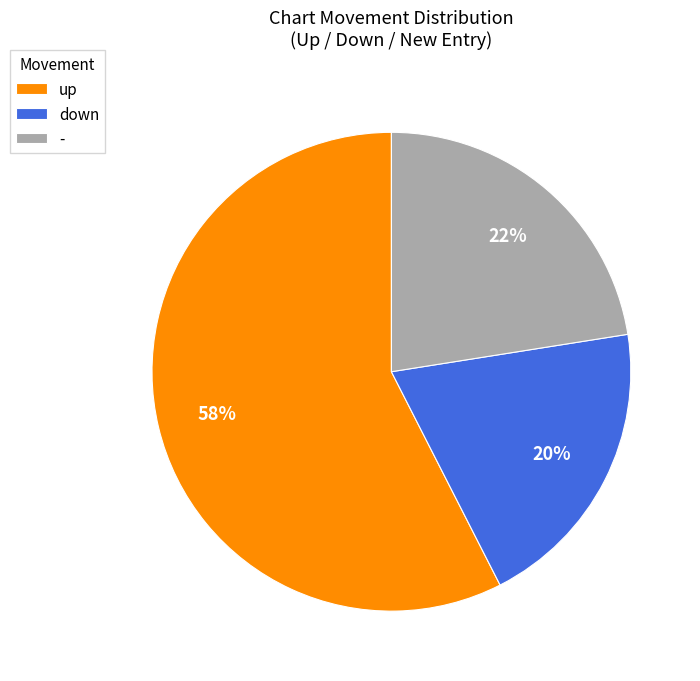

Rank the categories by value from lowest to highest.

down, -, up